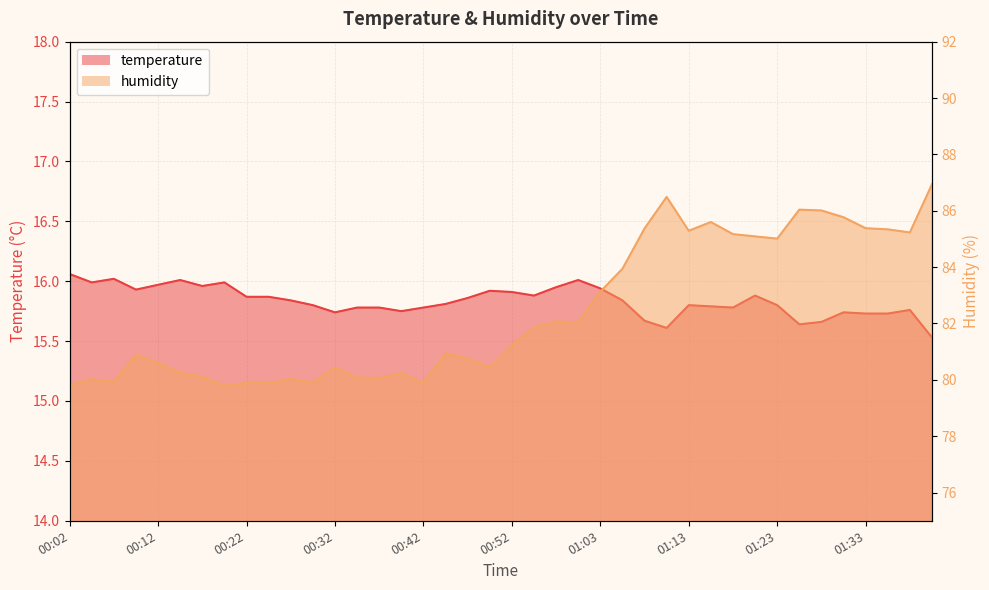

What is the value of the humidity point at the 2nd from the left?

80.0